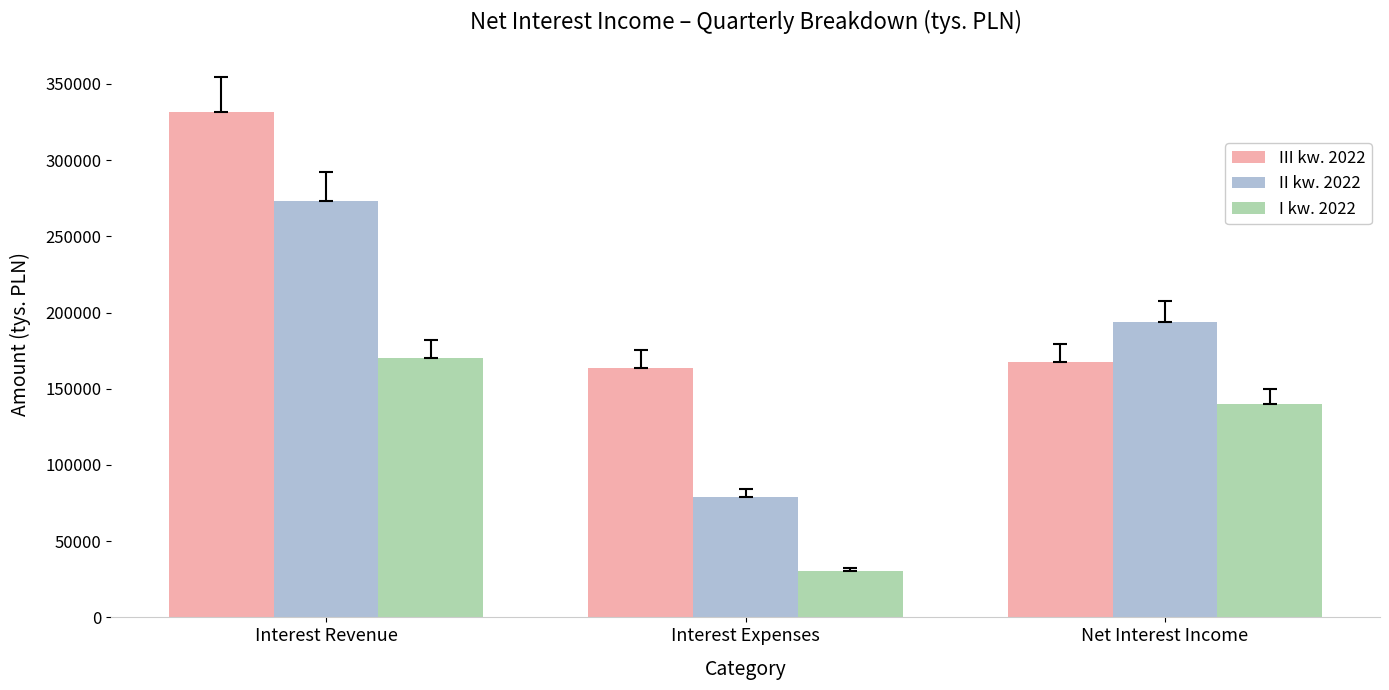

True or false: I kw. 2022 has a value of 81942 at Net Interest Income.

False